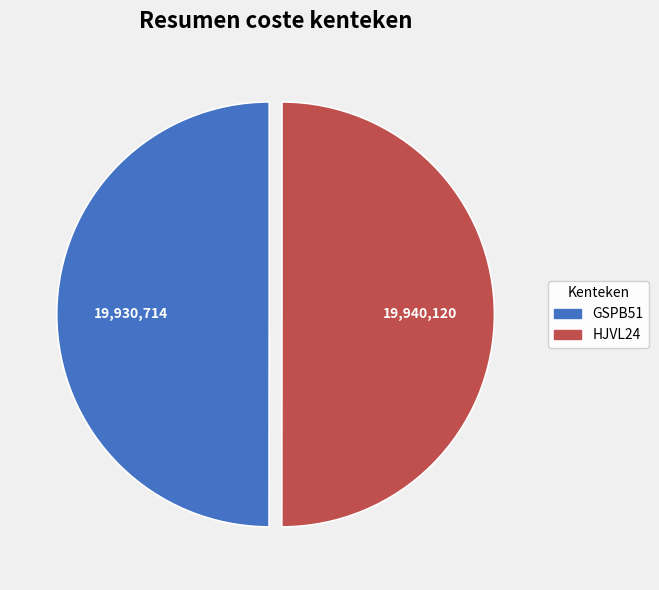

Count the number of slices in the pie.

2